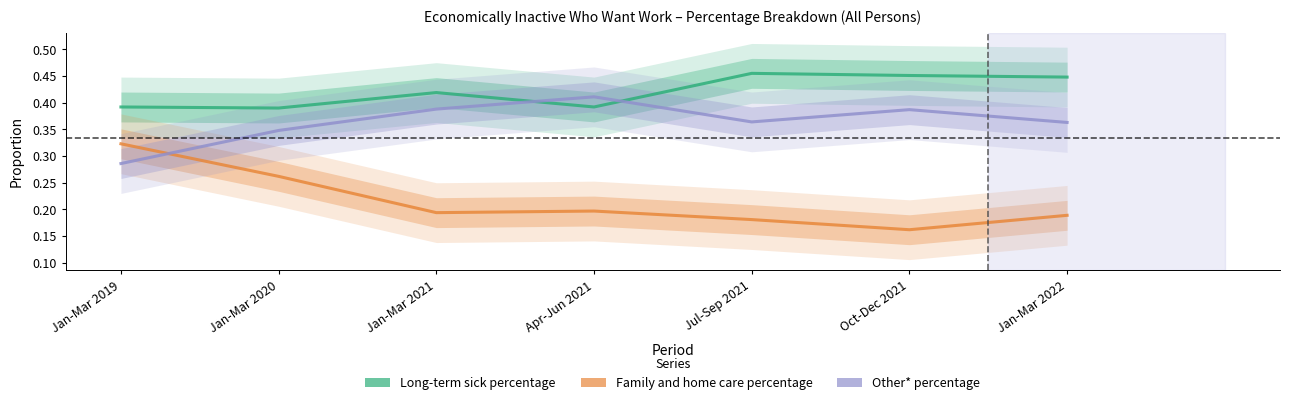

Which category has the highest value across all series?

Jul-Sep 2021